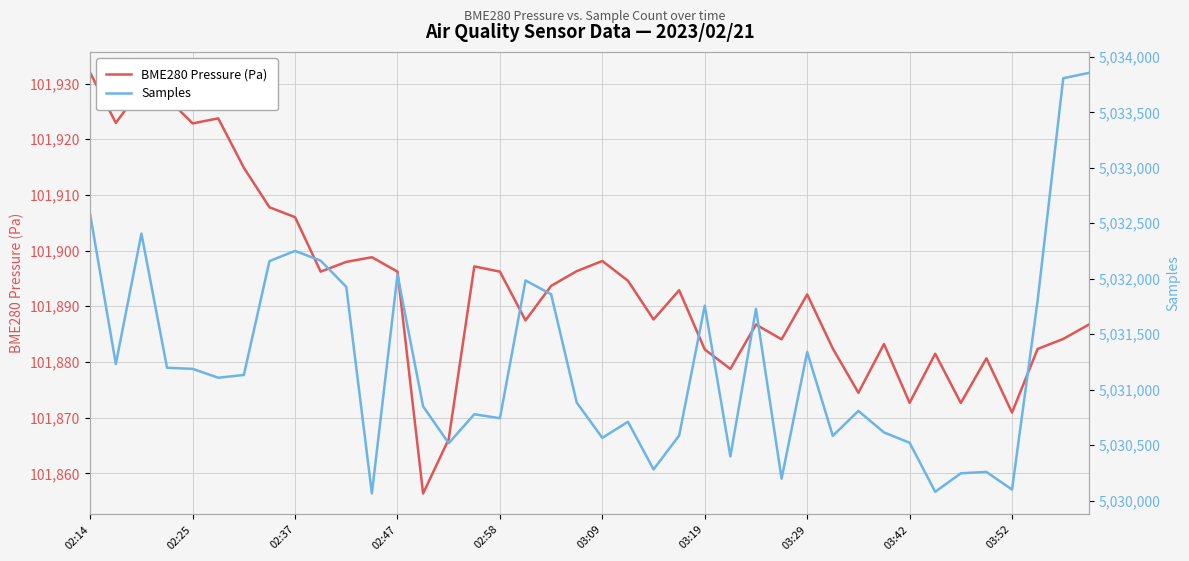

Rank the series by their maximum value, from lowest to highest.

BME280 Pressure (Pa), Samples